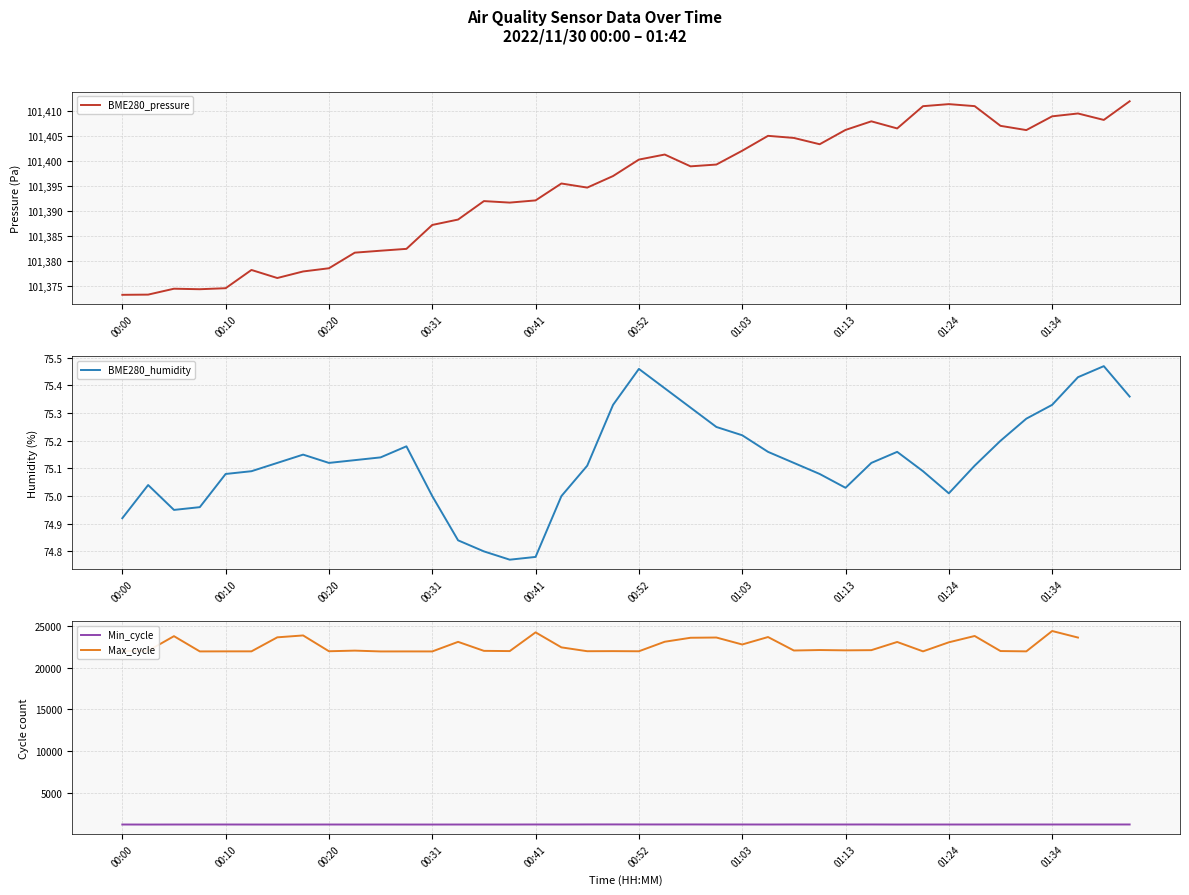

What are all the series names shown in the legend?

BME280_pressure, BME280_humidity, Min_cycle, Max_cycle